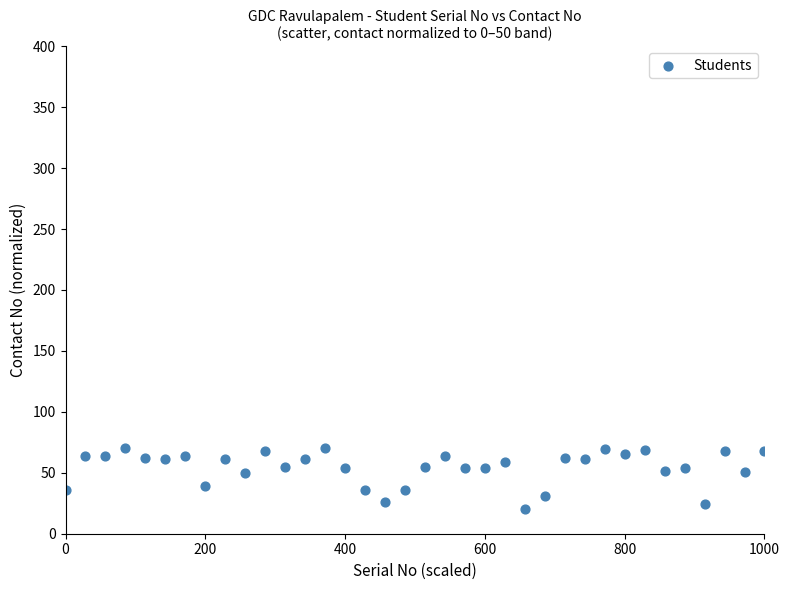

What is the range of Y values (max minus min)?

50.0